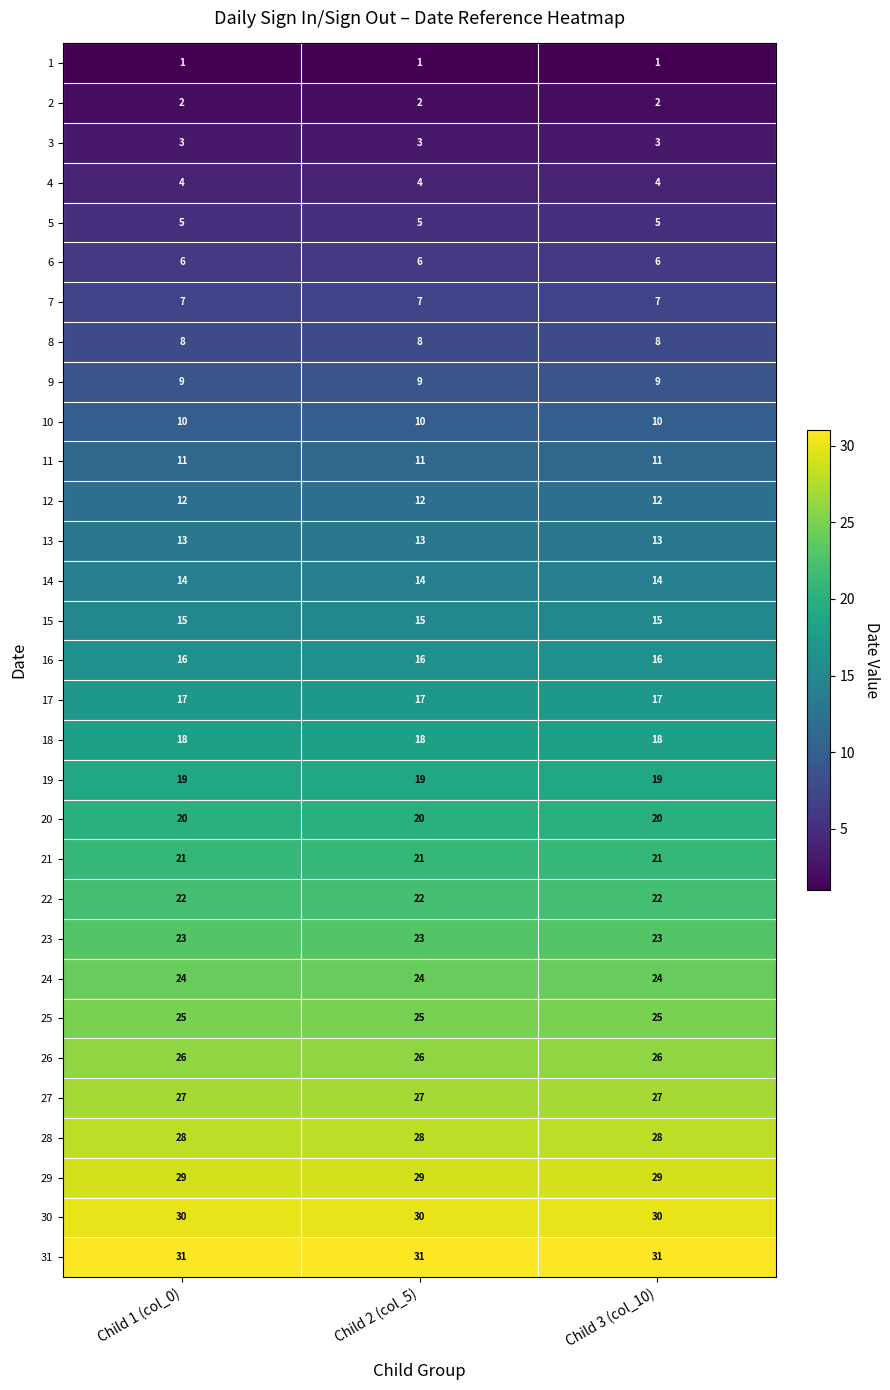

At Child 2 (col_5), list the series in order from largest to smallest.

31, 30, 29, 28, 27, 26, 25, 24, 23, 22, 21, 20, 19, 18, 17, 16, 15, 14, 13, 12, 11, 10, 9, 8, 7, 6, 5, 4, 3, 2, 1